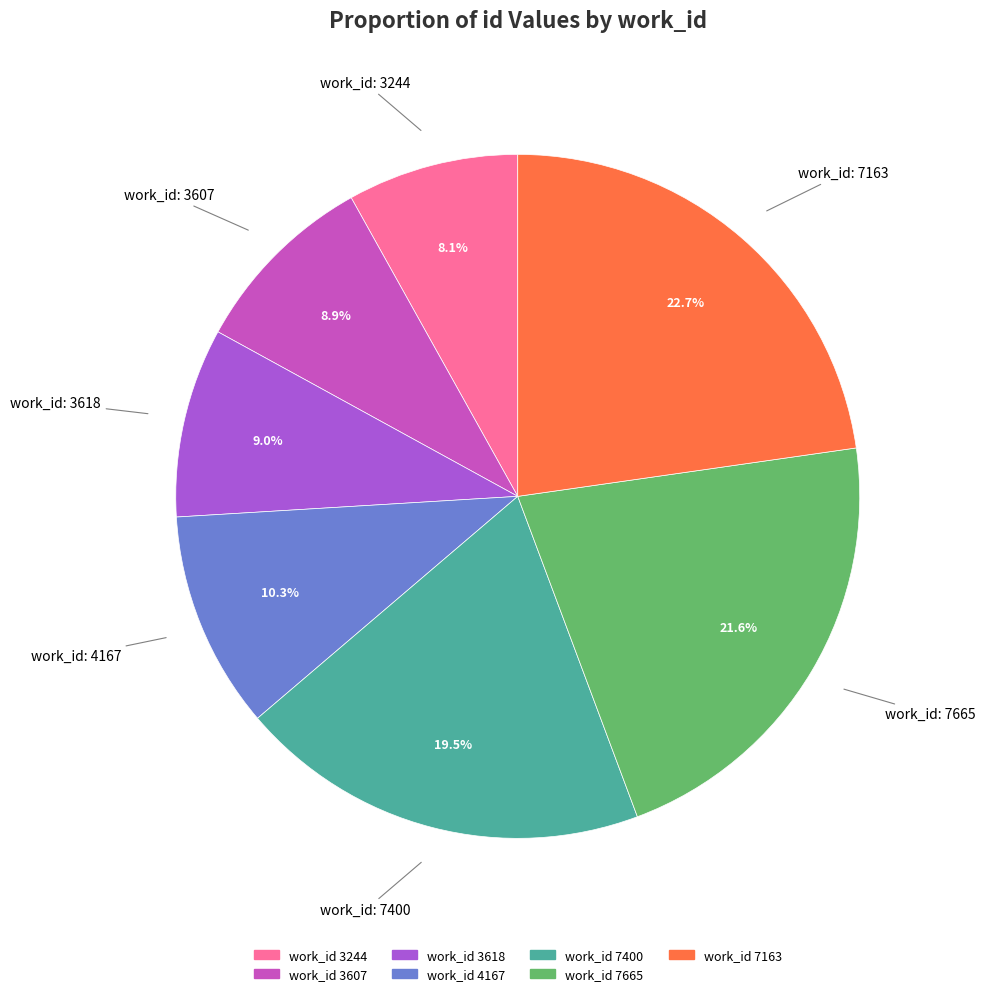

Is there any slice that represents more than half of the pie?

No